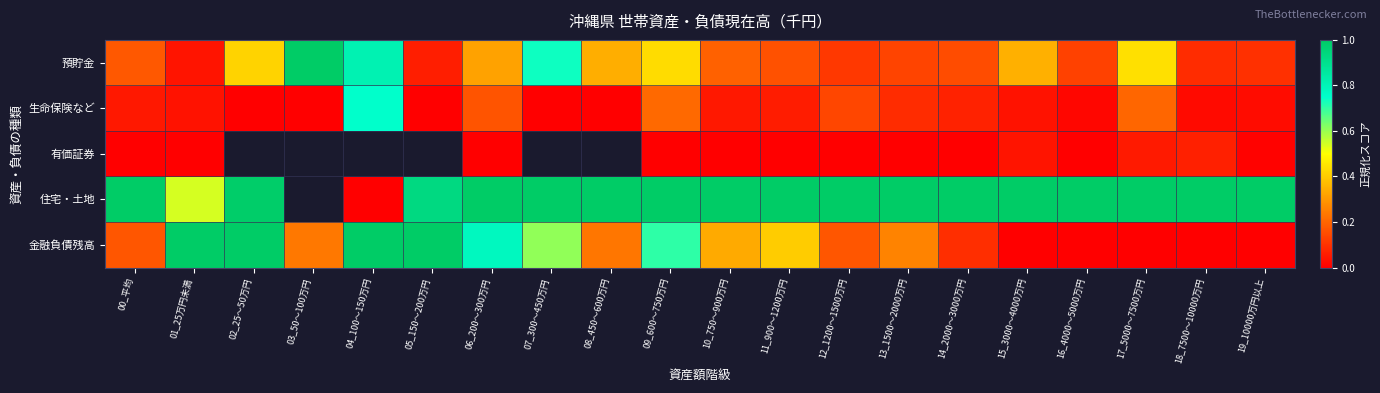

Between 05_150～200万円 and 09_600～750万円, which is larger?

09_600～750万円